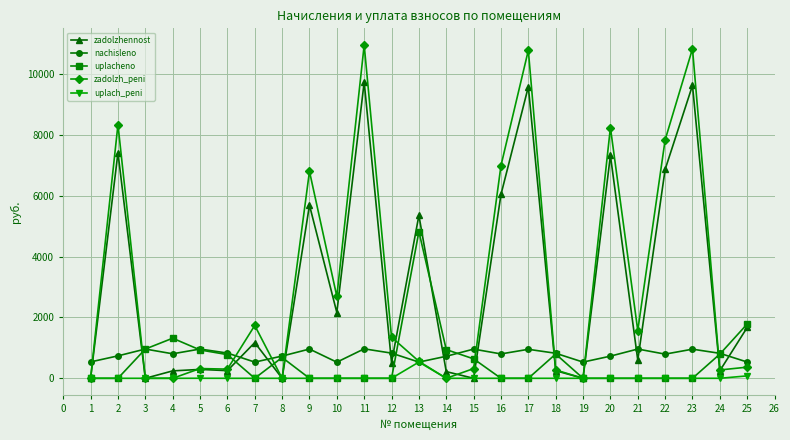

What is the maximum value shown in the chart?

10962.5